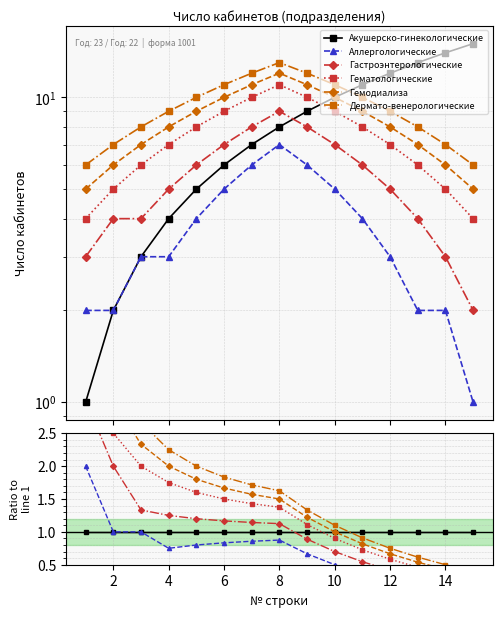

What are all the series names shown in the legend?

Акушерско-гинекологические, Аллергологические, Гастроэнтерологические, Гематологические, Гемодиализа, Дермато-венерологические